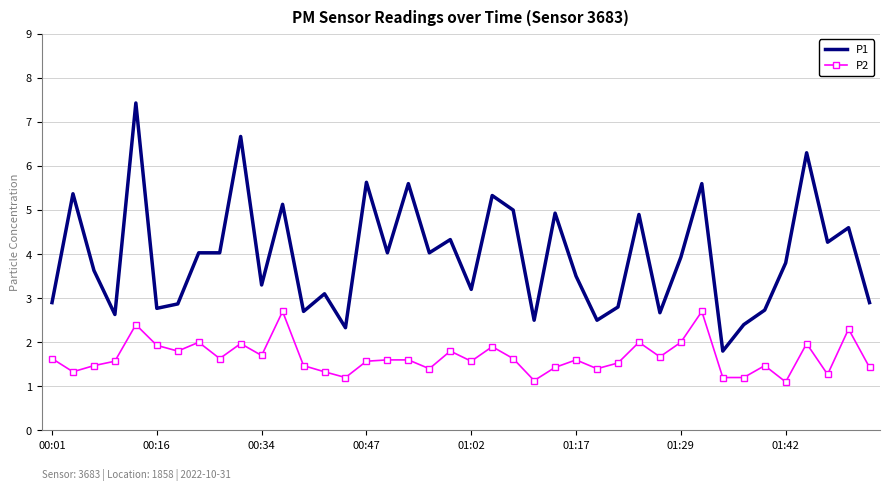

True or false: P2 and P1 intersect in this chart.

False